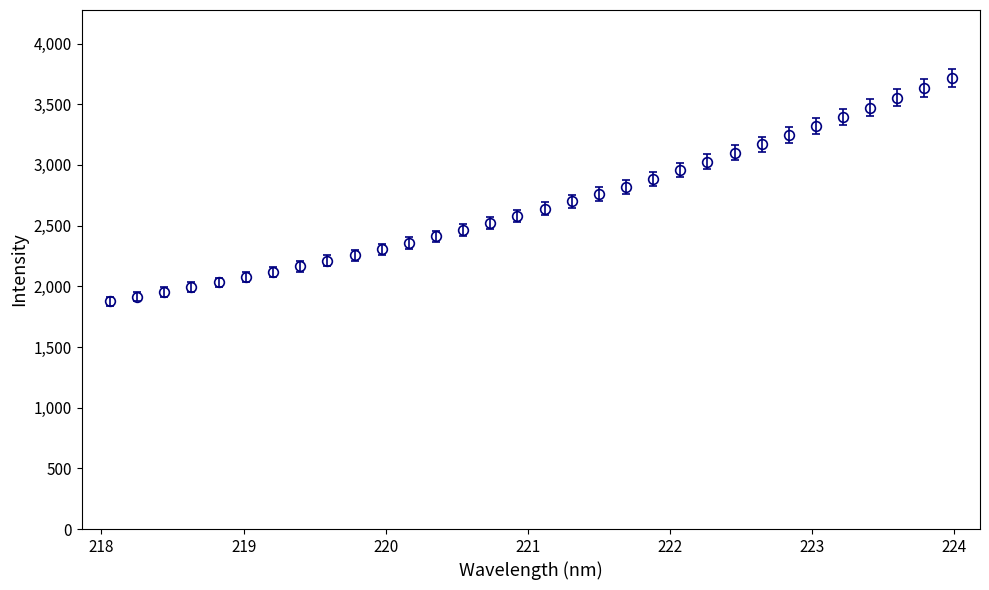

What is the value of the 10th point from the left?

2257.1